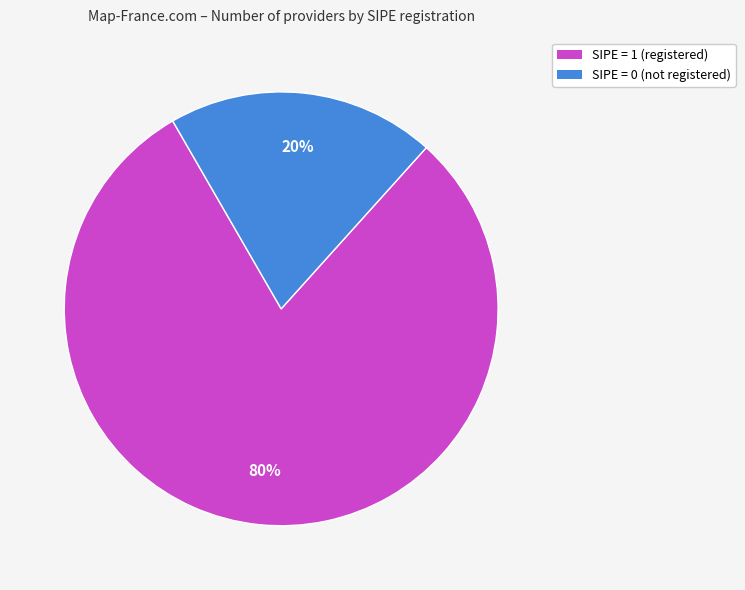

To the nearest percent, what is the difference between the largest and smallest slice percentages?

60%